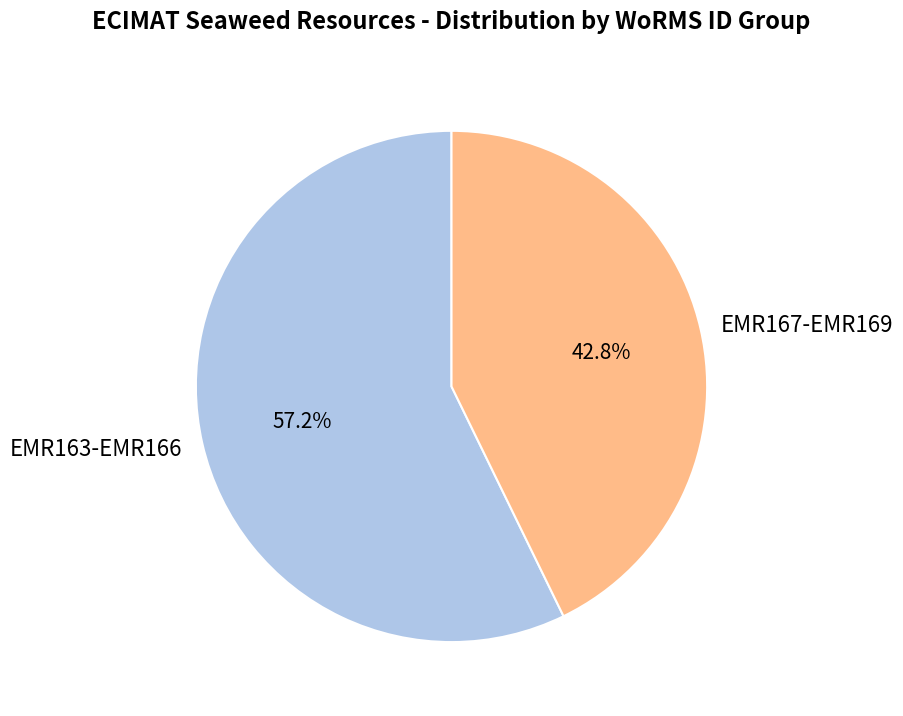

What percentage is NOT represented by EMR167-EMR169?

57.2%